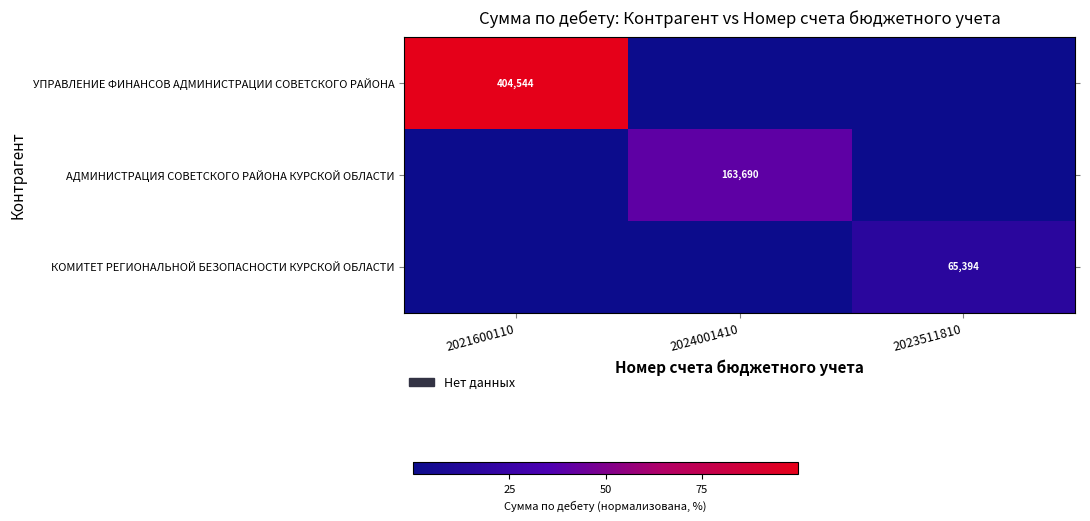

The value of АДМИНИСТРАЦИЯ СОВЕТСКОГО РАЙОНА КУРСКОЙ ОБЛАСТИ at 2024001410 is 44914. True or false?

False